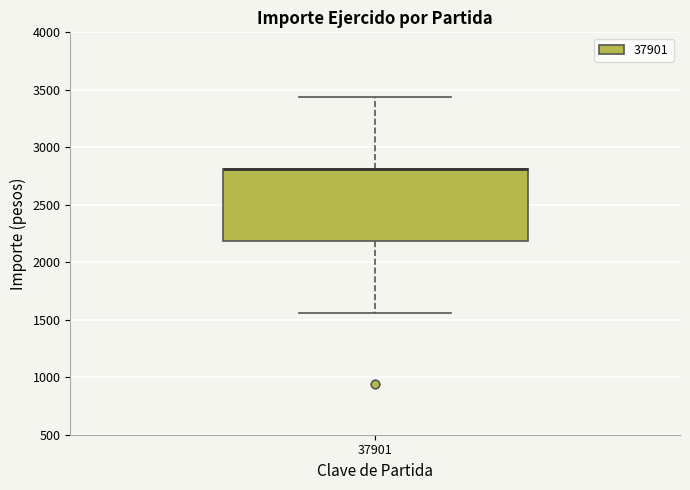

Read this box plot against the y-axis: the position of the median line, the range covered by the box, and the ends of both whiskers. The values are not printed on the chart, so give them approximately, as read against the axis.

median 2800 (drawn on the box's upper edge), box 2200 to 2800, whiskers 1550 to 3450